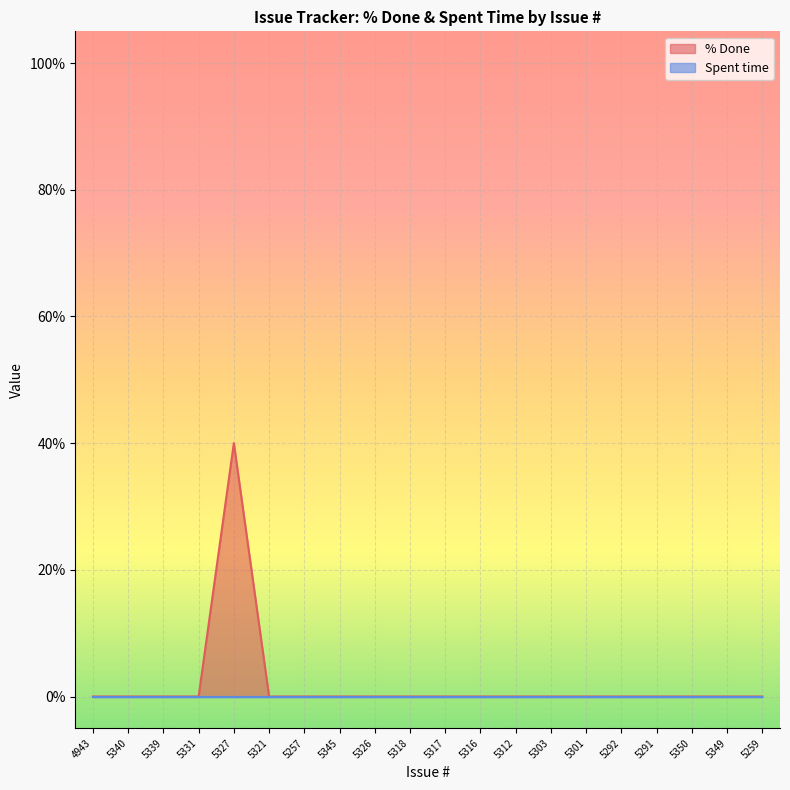

Where is the data nearest to the value 20?

4943